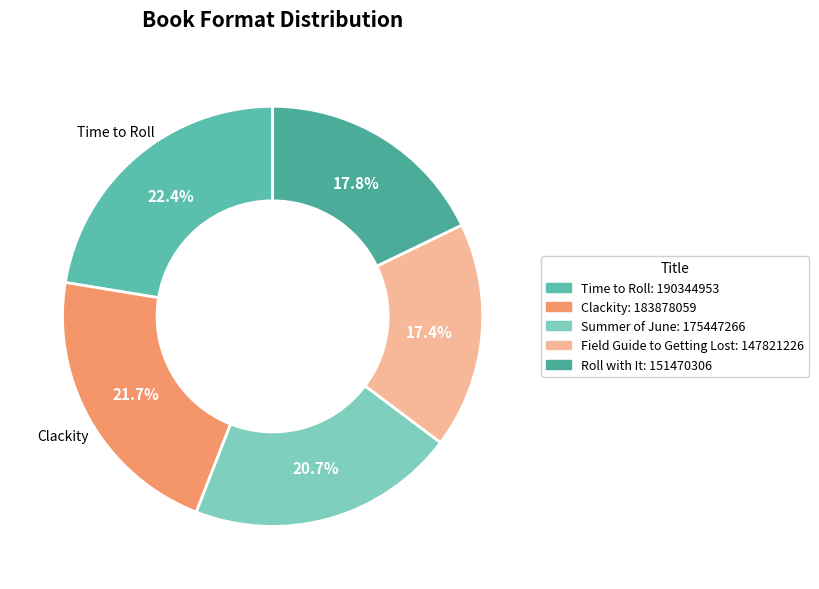

How many slices are in this pie chart?

5